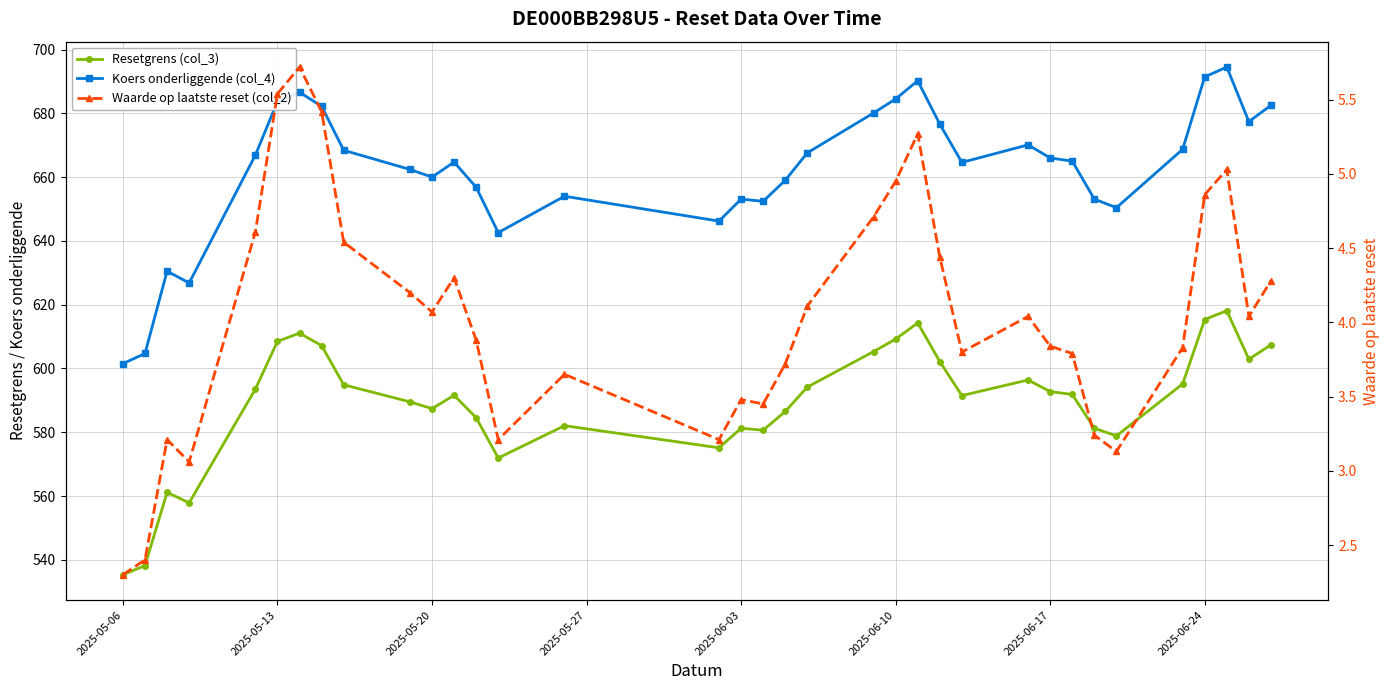

What is the difference between the maximum and second lowest values in the Resetgrens (col_3) series?

79.9